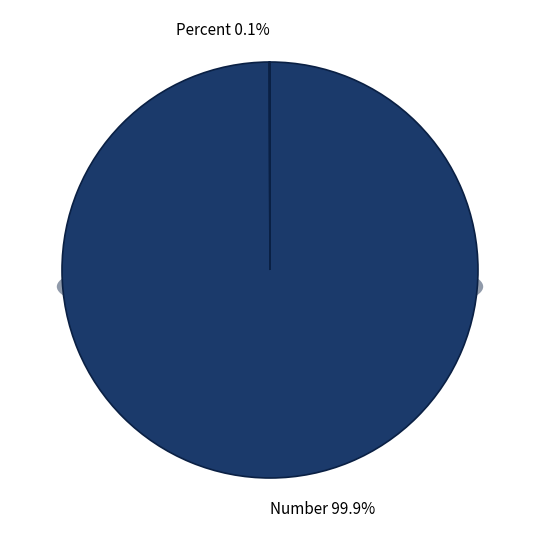

What percentage do Number and Percent together represent?

100.0%